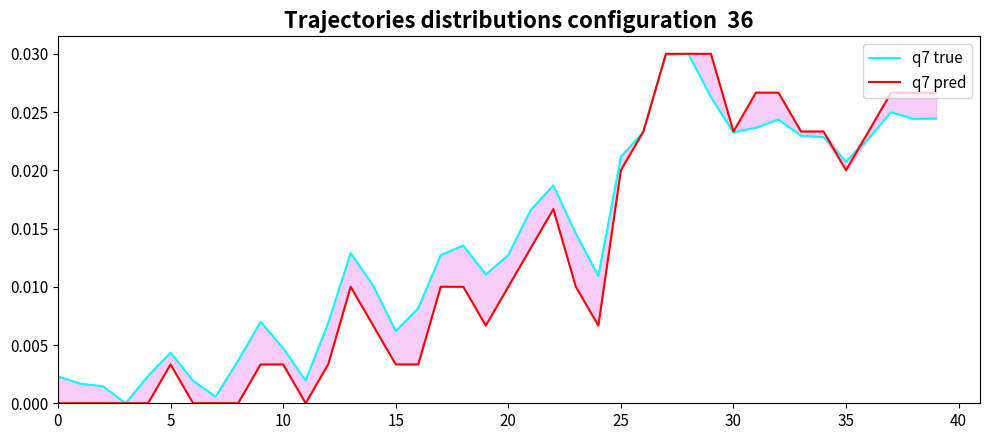

Is it true that q7 pred equals 0.0 at 19?

False